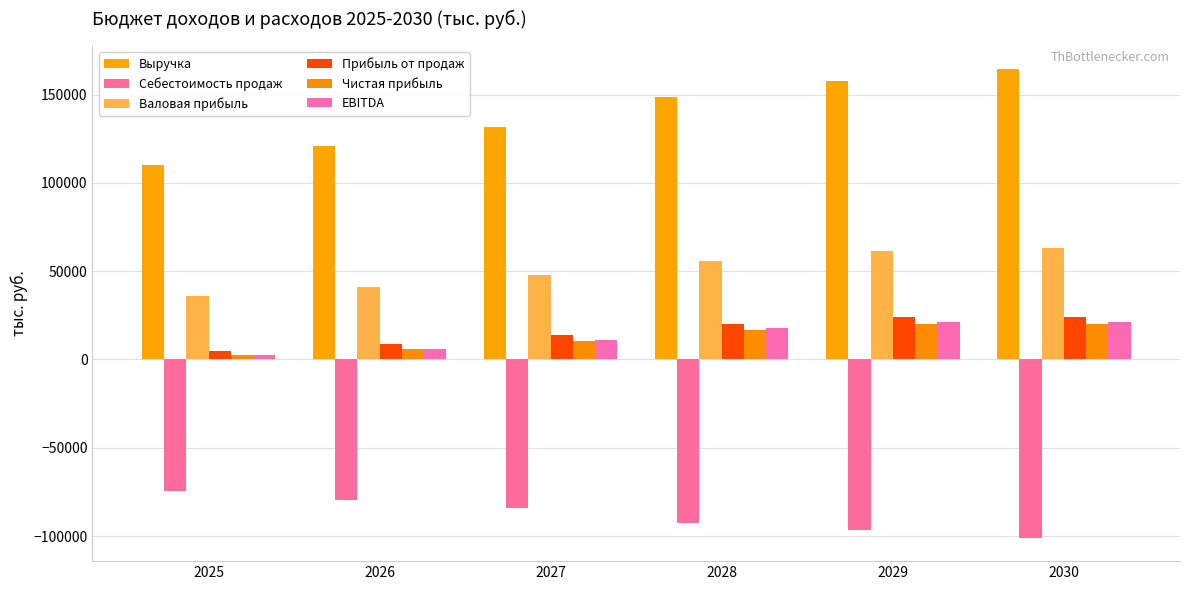

What is the value of the Выручка bar at the 3rd from the left?

131955.2